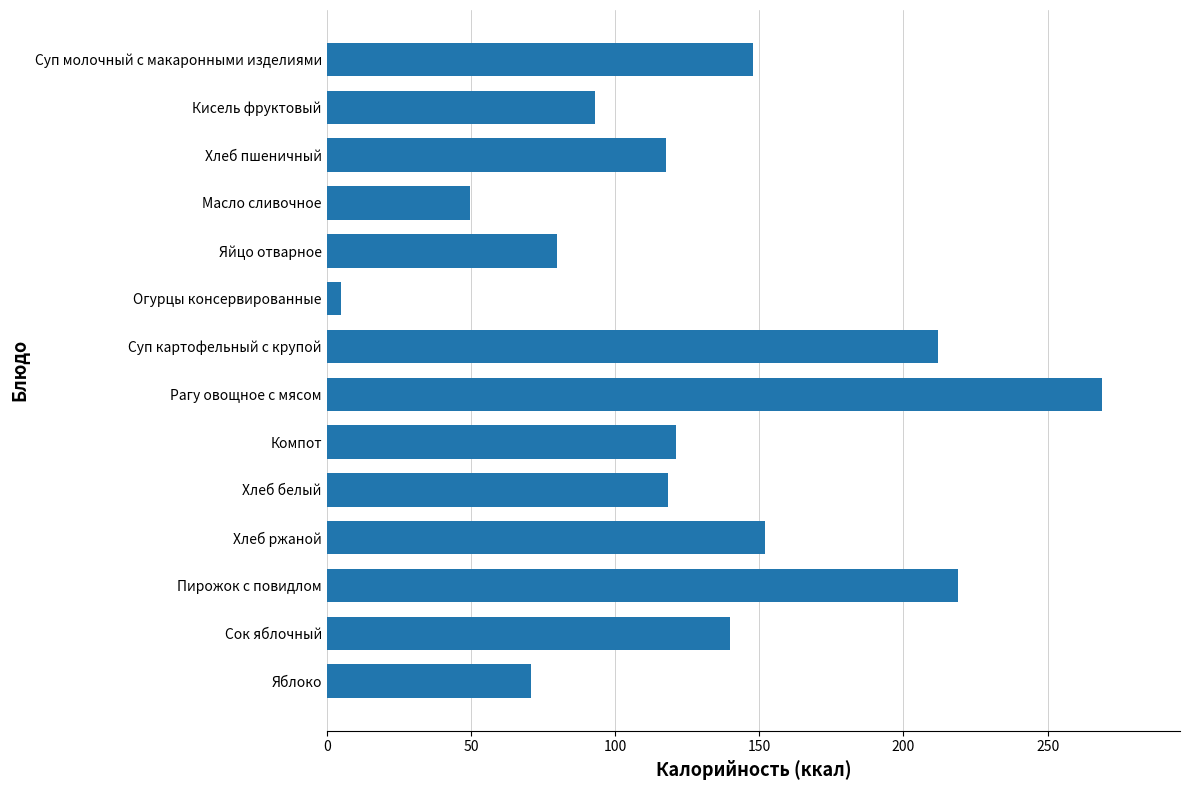

Which category has the highest value across all series?

Рагу овощное с мясом